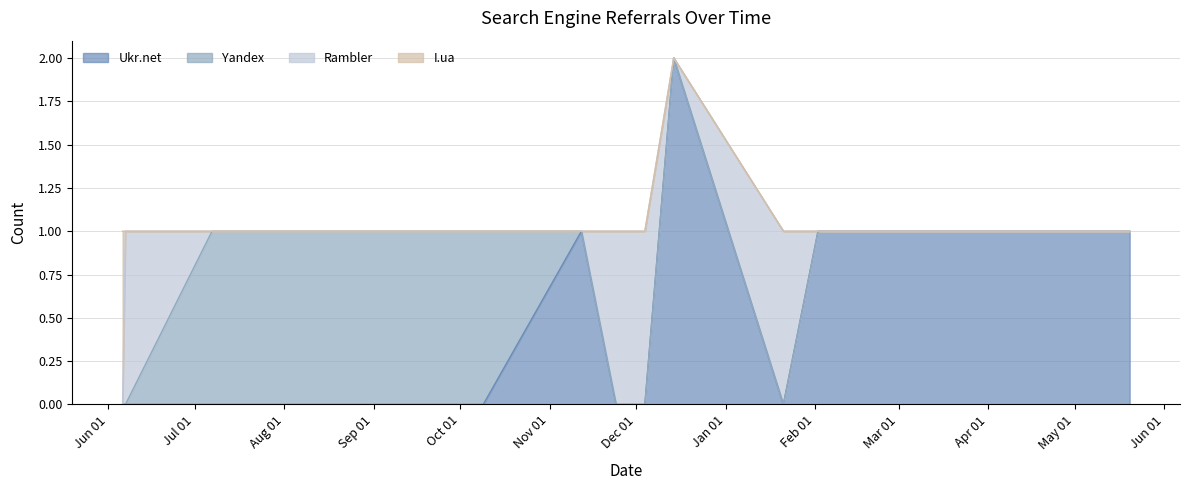

The value of Yandex at 2011-07-27 is 1. True or false?

True